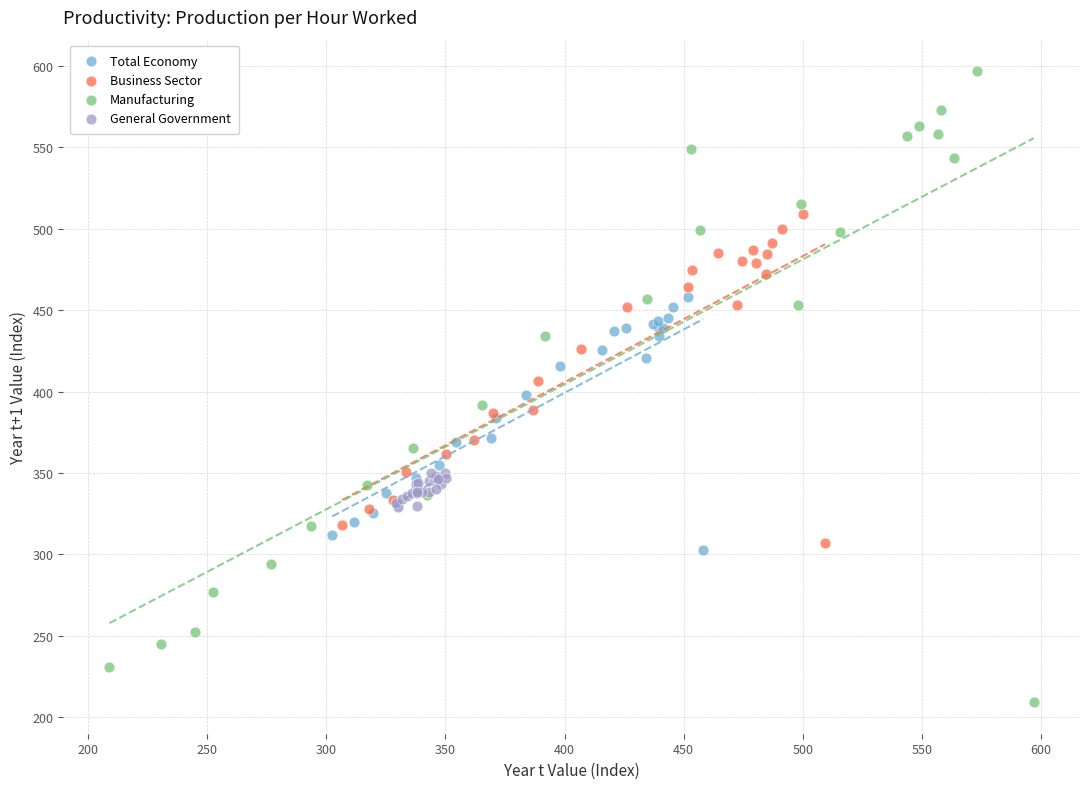

Which series has the largest Y range (max minus min)?

Manufacturing